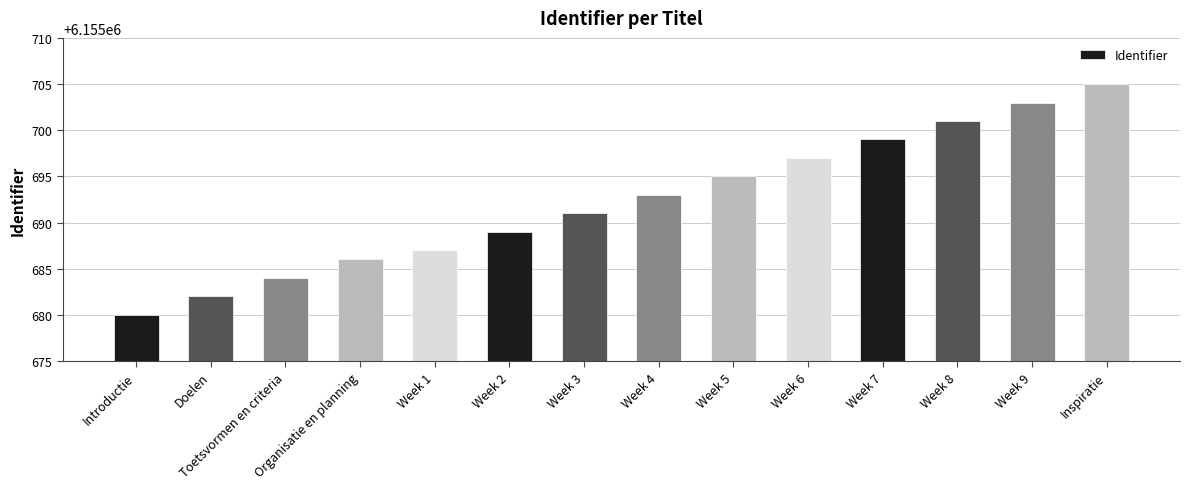

The value at Week 1 is 10709586. True or false?

False